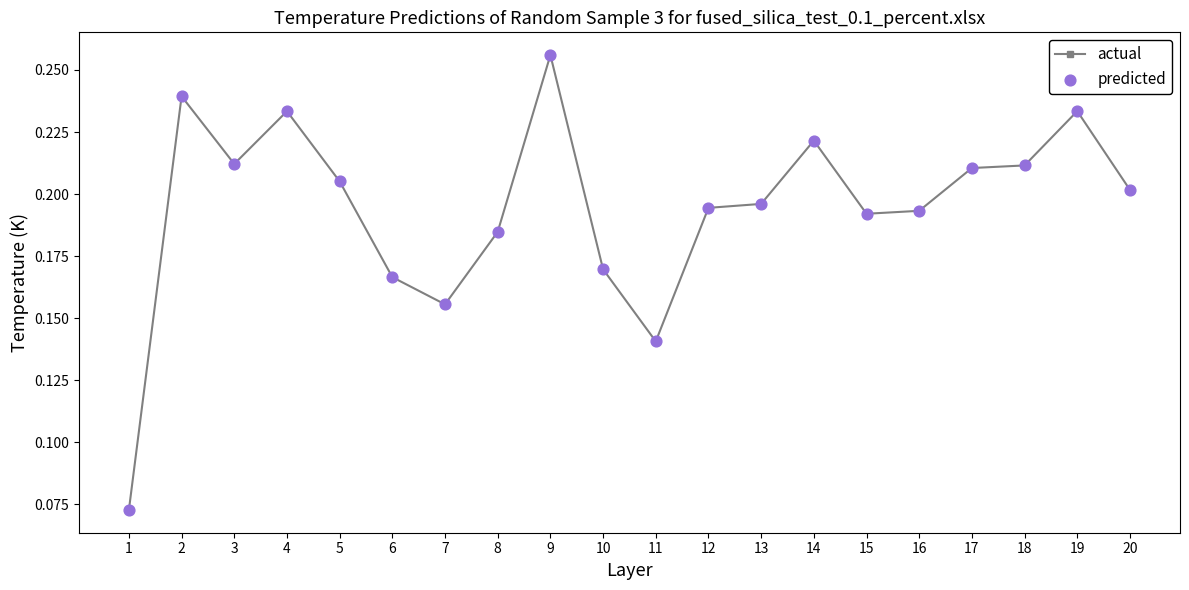

At which category is the sum across all series the highest?

9